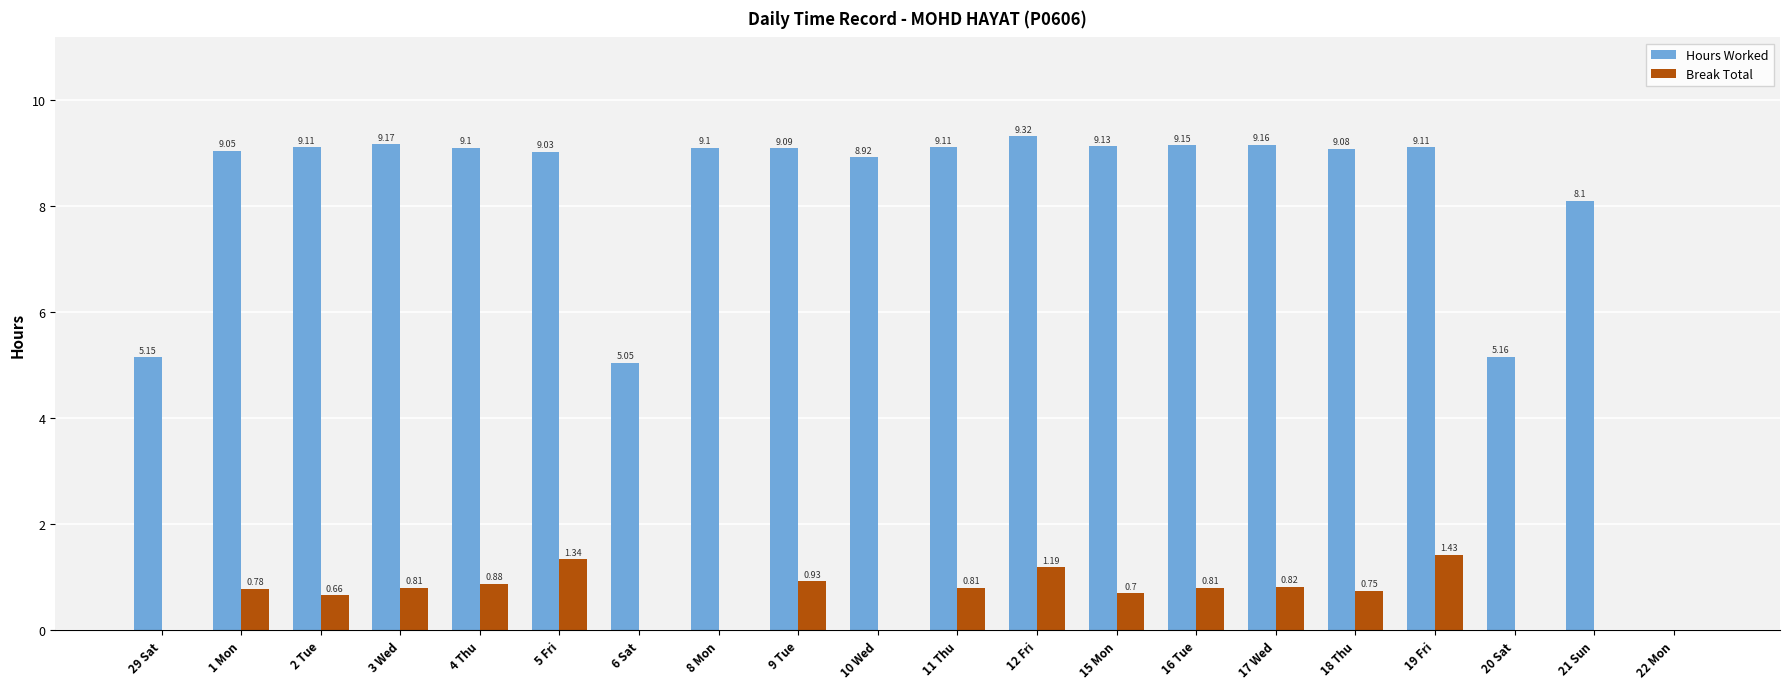

The value of Break Total at 6 Sat is 0.5. True or false?

False